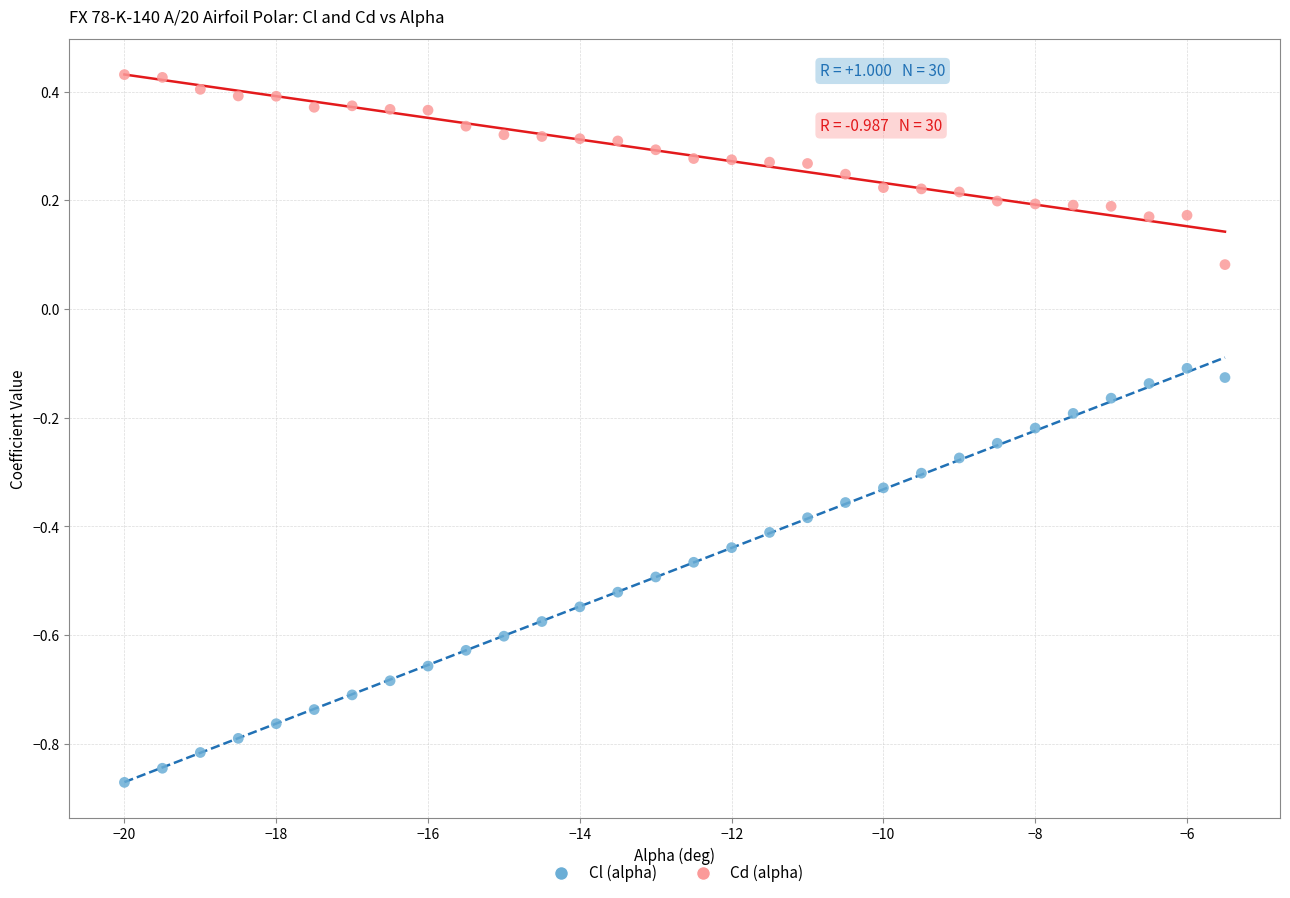

Across all data points, what is the range of Y values (max minus min)?

1.3